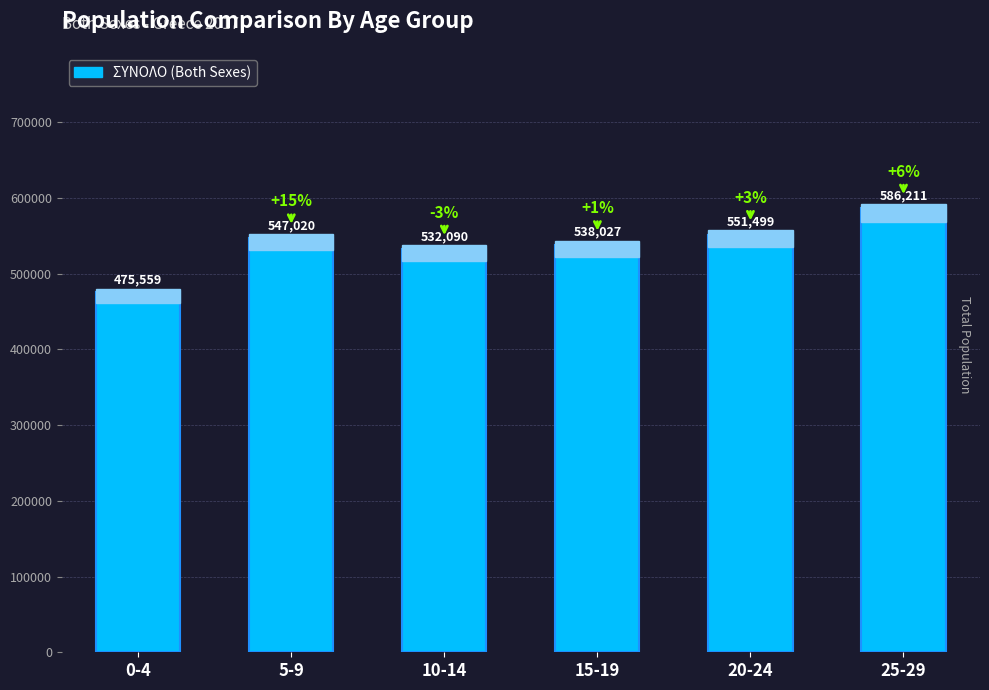

What is the value of the 1st bar from the left?

475559